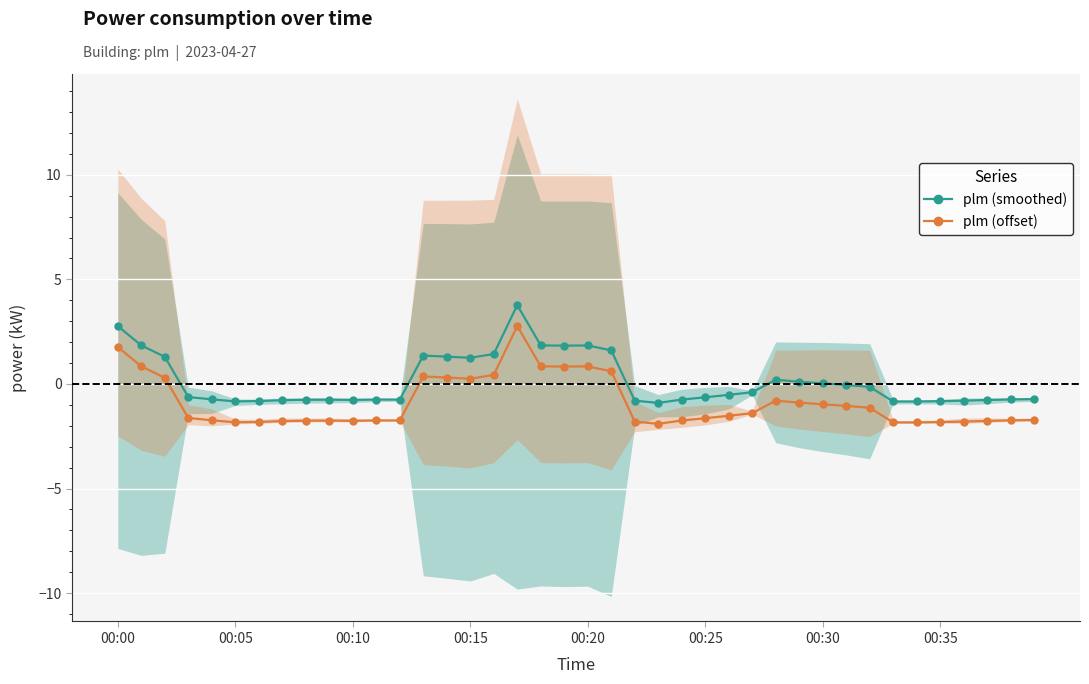

True or false: plm (smoothed) and plm (offset) cross at least once.

False